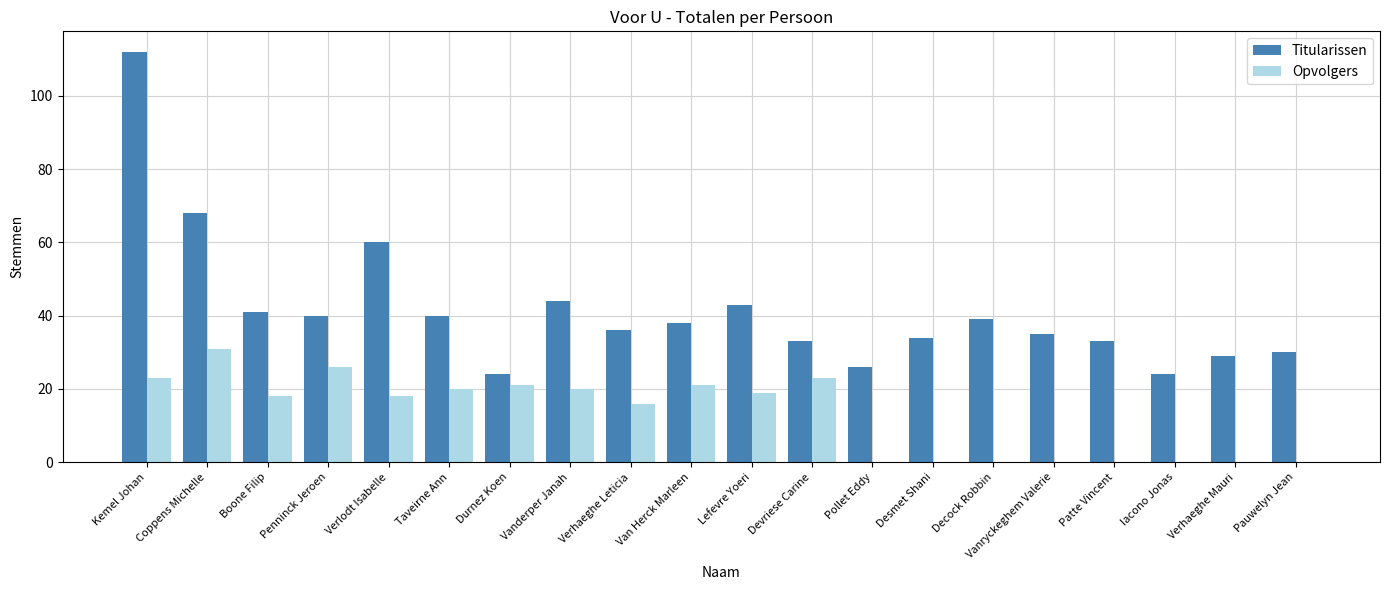

What is the sum of the Titularissen values at Decock Robbin and Iacono Jonas?

63